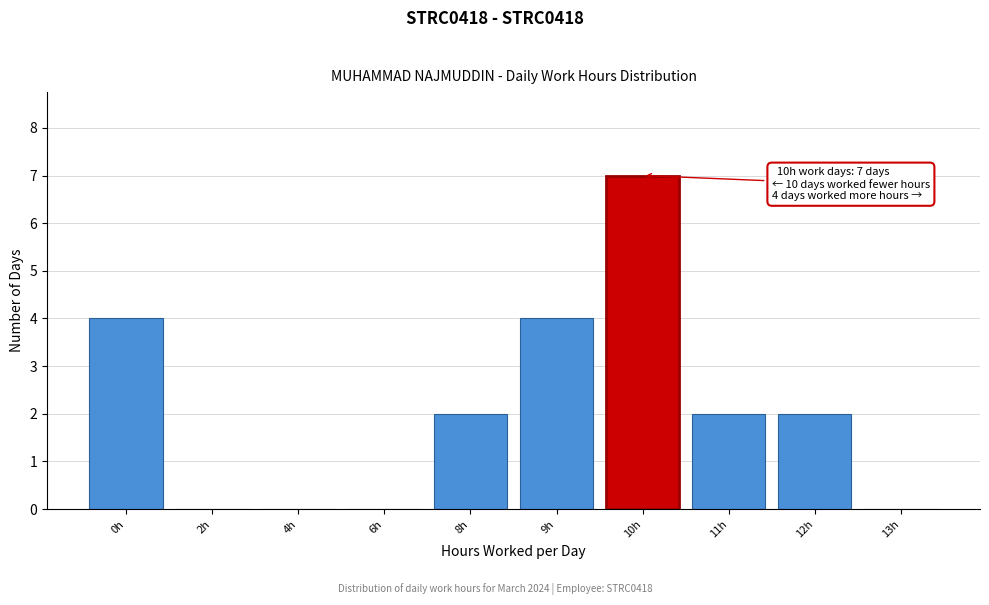

Reading left to right, transcribe all the data shown in this chart.

0h=4	2h=0	4h=0	6h=0	8h=2	9h=4	10h=7	11h=2	12h=2	13h=0